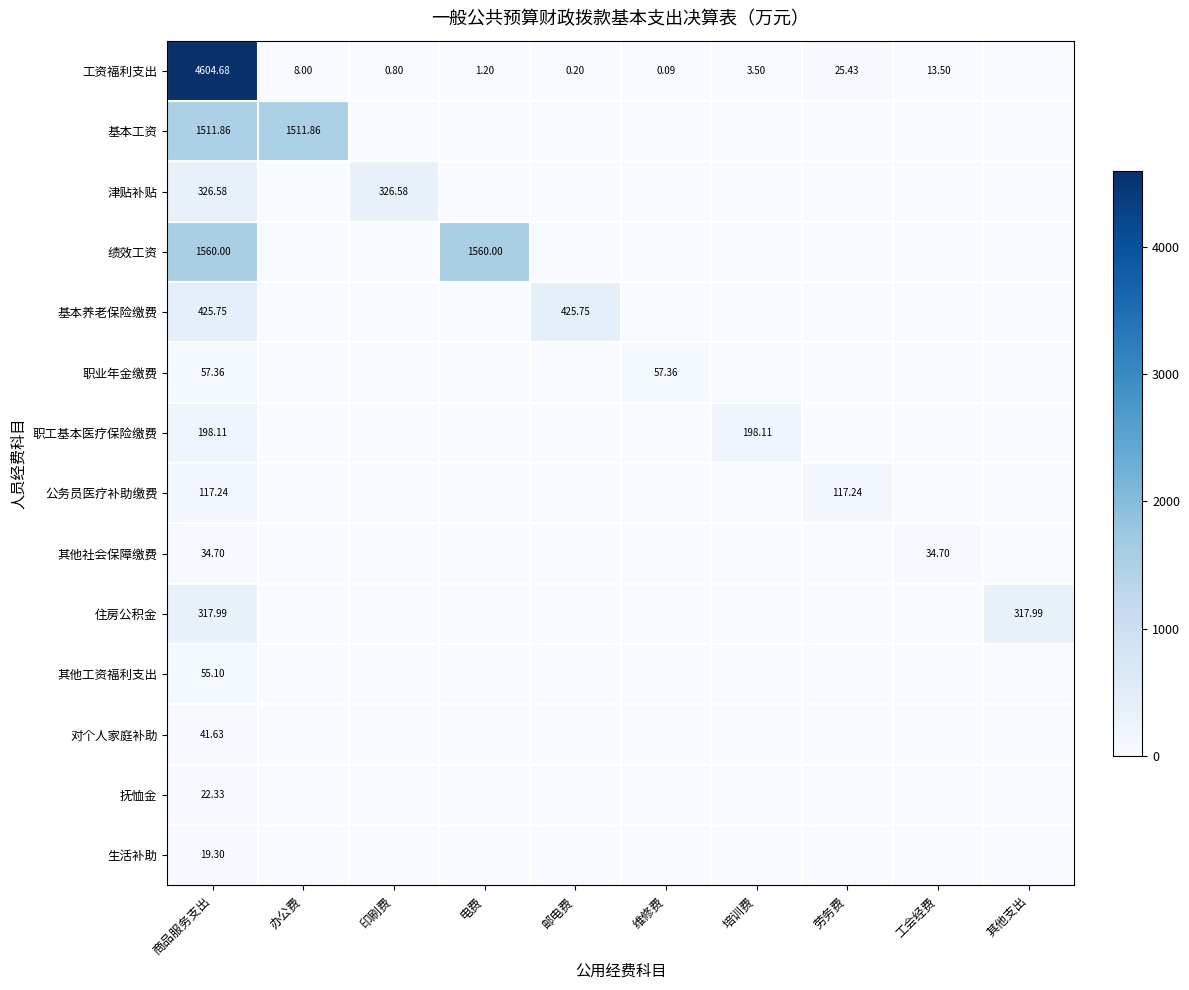

True or false: 职工基本医疗保险缴费 has a value of 84.5 at 维修费.

False